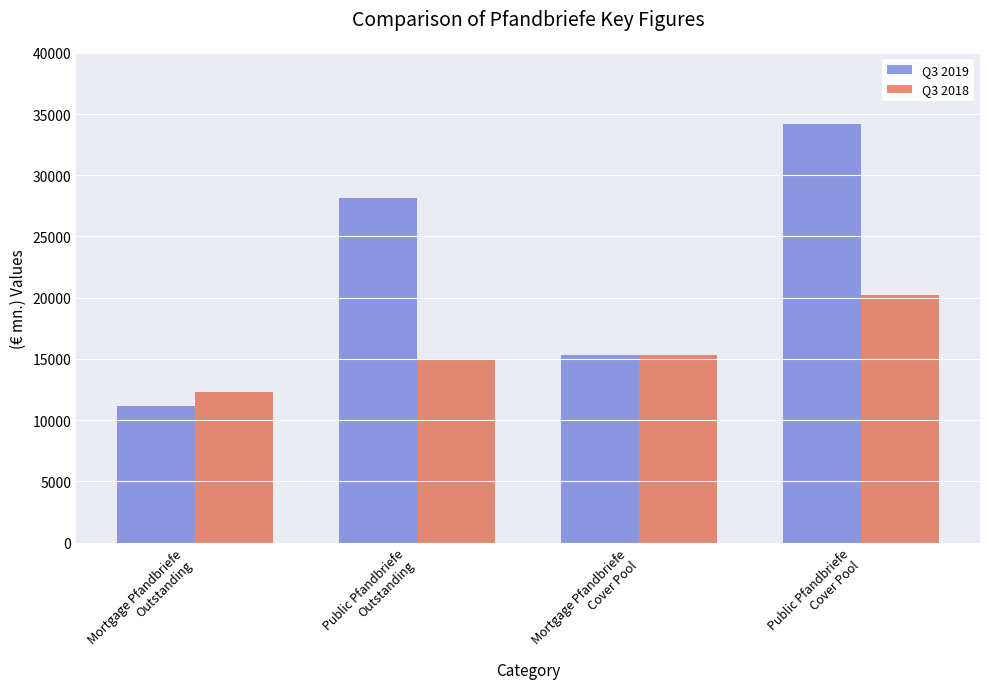

Rank the series by their maximum value, from highest to lowest.

Q3 2019, Q3 2018